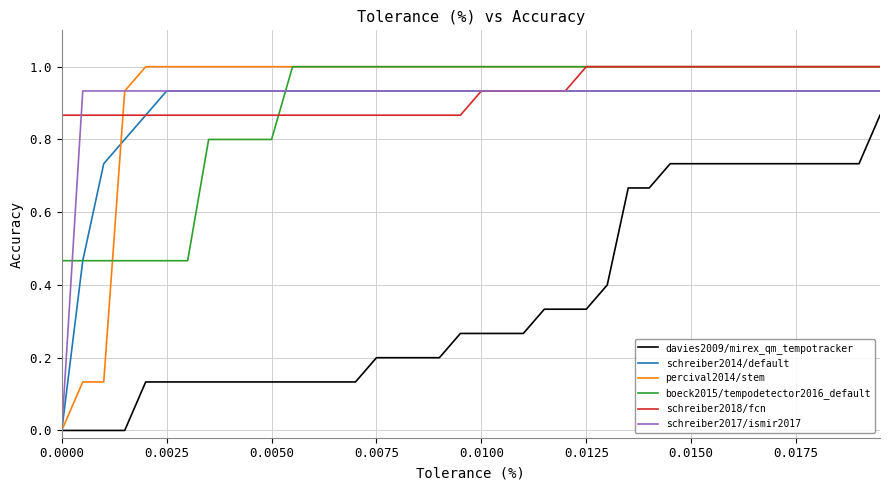

Which series has the widest spread of values?

percival2014/stem